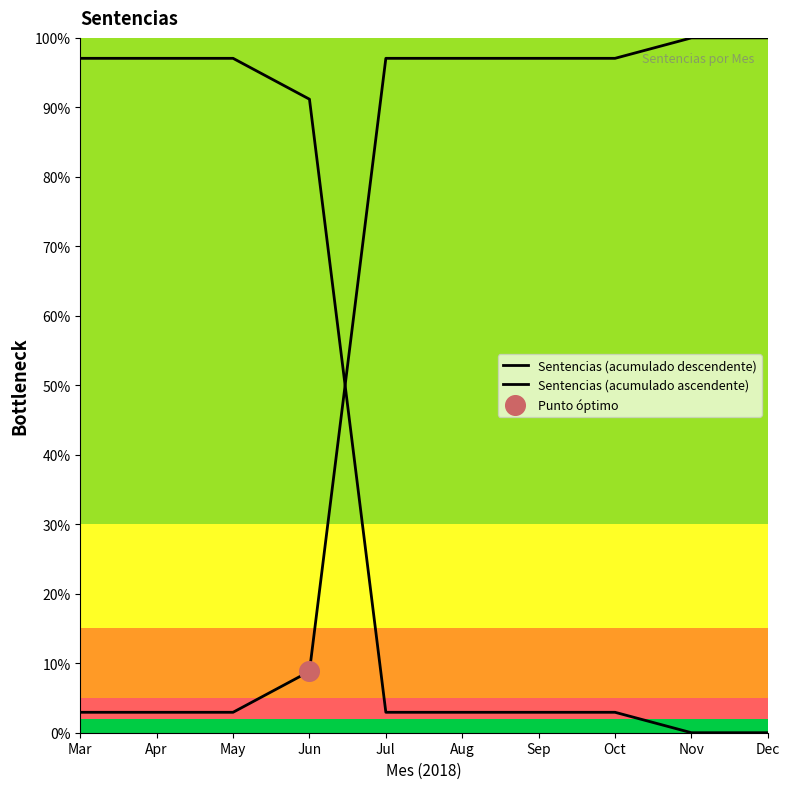

Which series has the largest total across all categories?

Sentencias (acumulado ascendente)